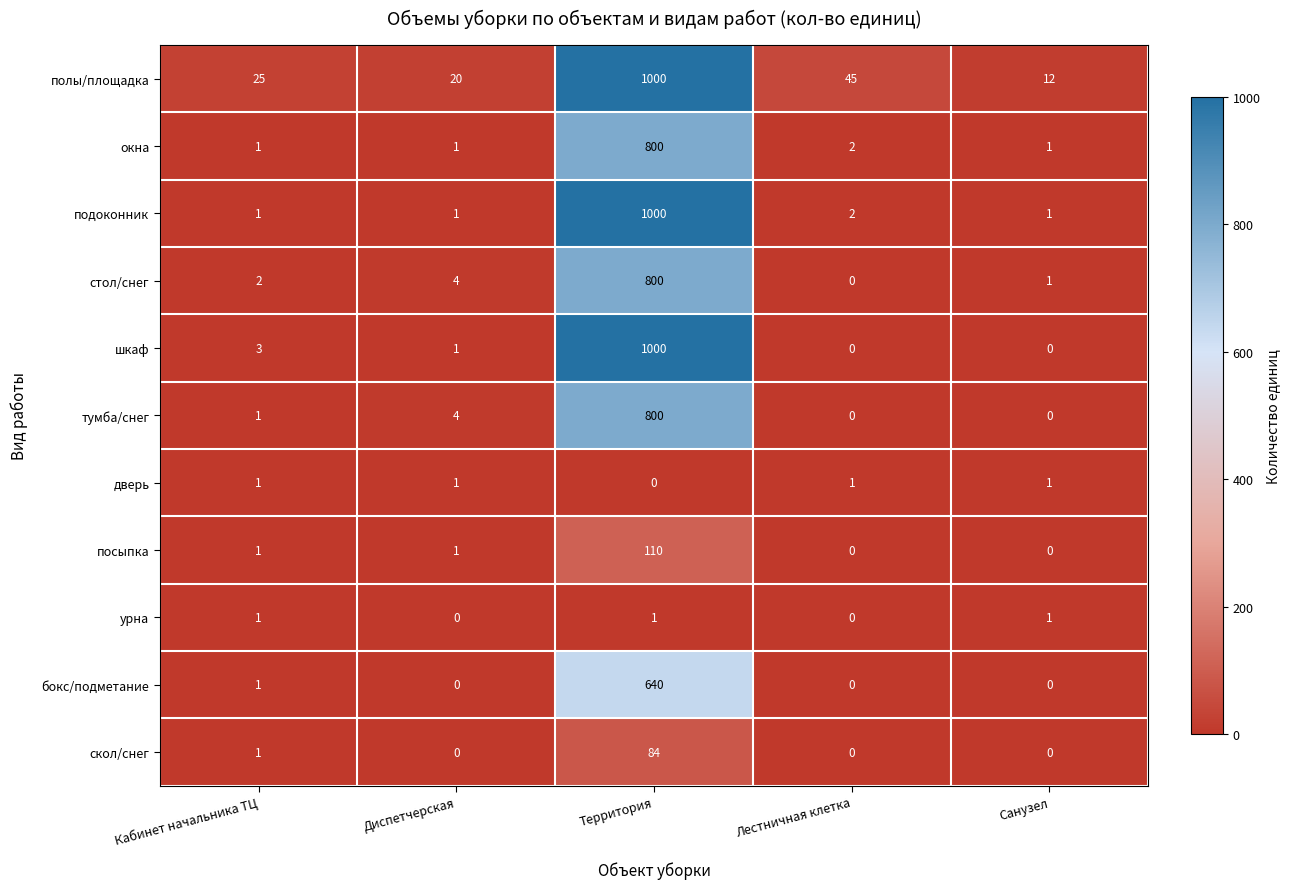

At which label is дверь closest to 0?

Территория